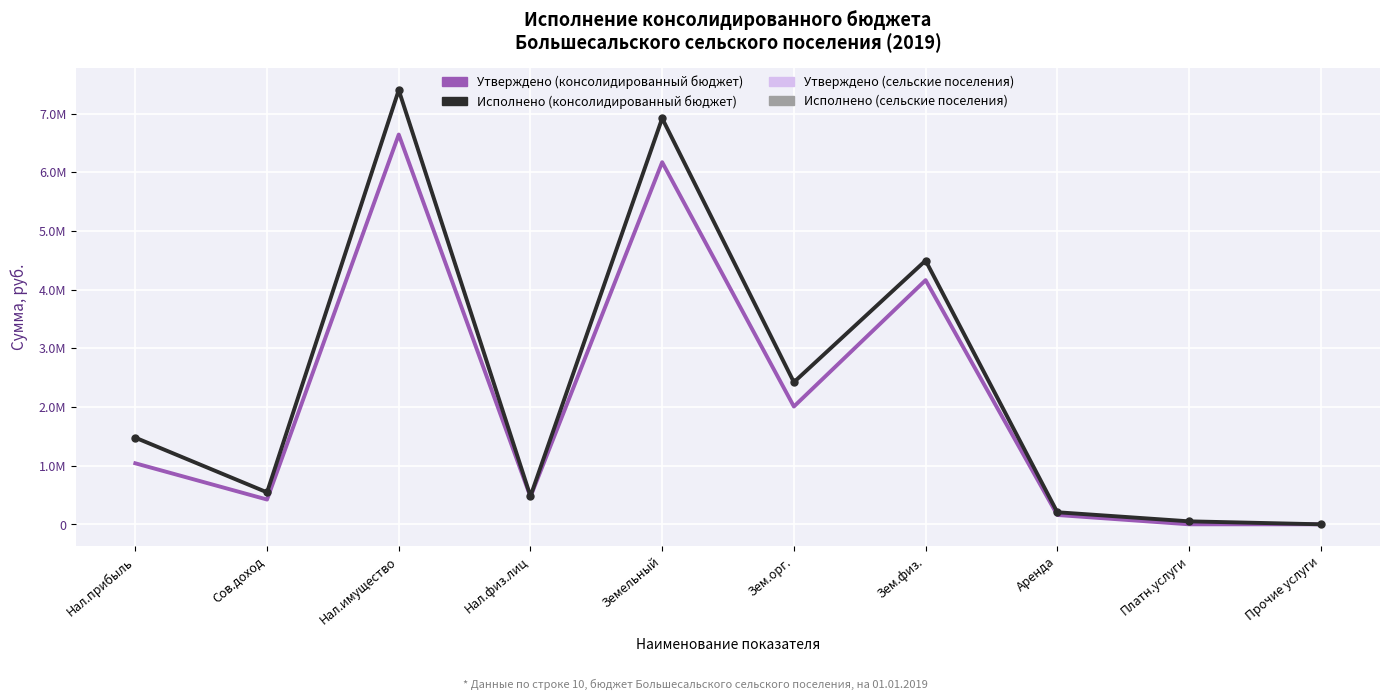

What is the minimum value shown in the chart?

2900.0